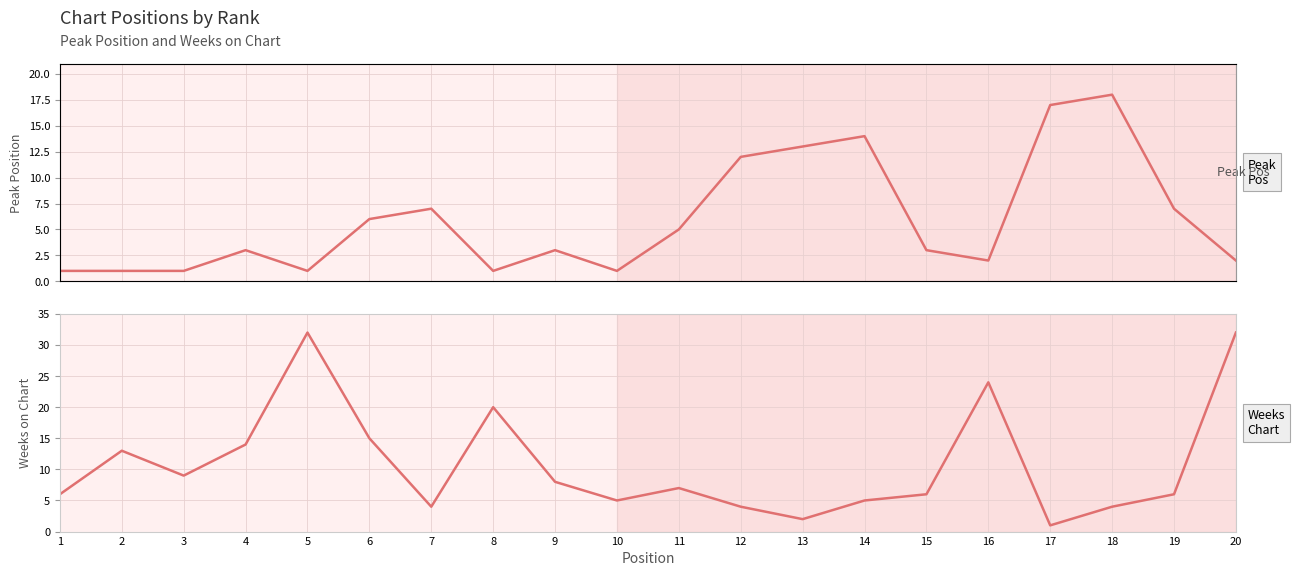

Rank the series at 20 from highest to lowest value.

Weeks on Chart, Peak Position